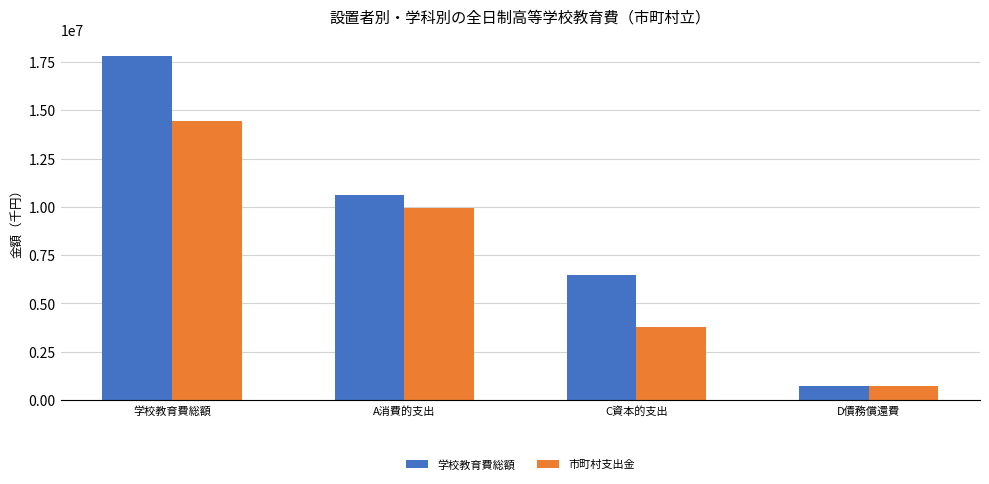

What is the label of the 4th bar from the left?

D債務償還費